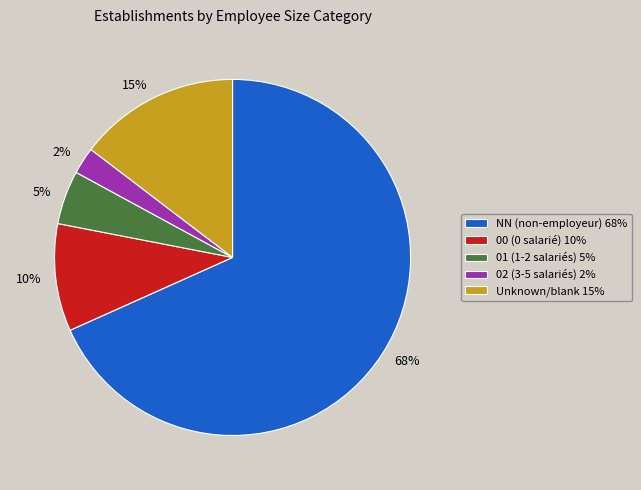

Is it true that 10% is 10% of the pie?

True